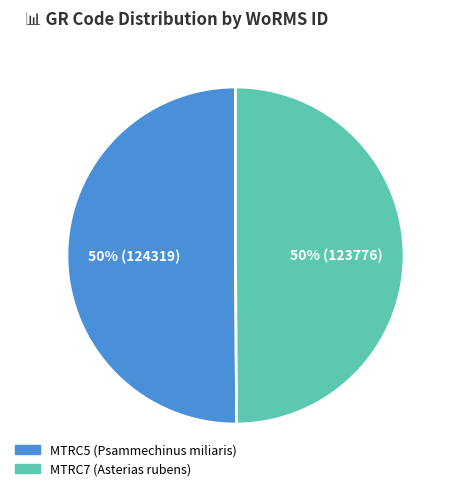

True or false: MTRC5 accounts for 50% of the total.

True